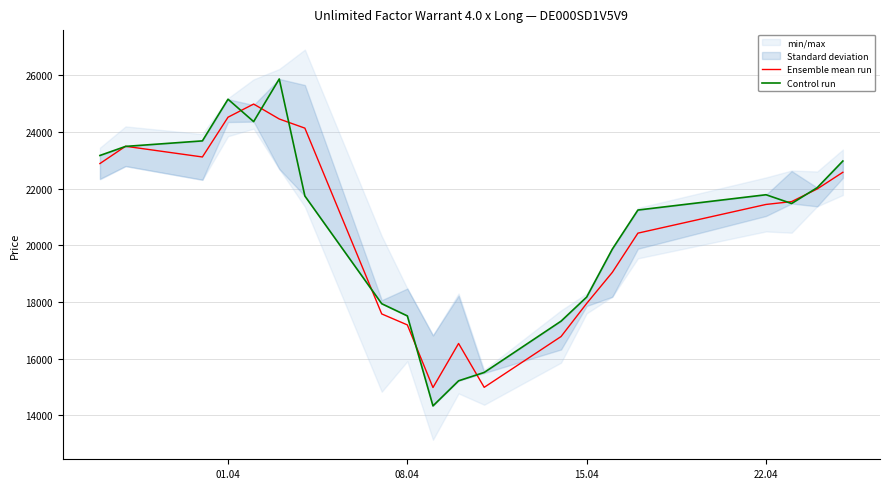

What is the minimum value for Ensemble mean run?

14982.5